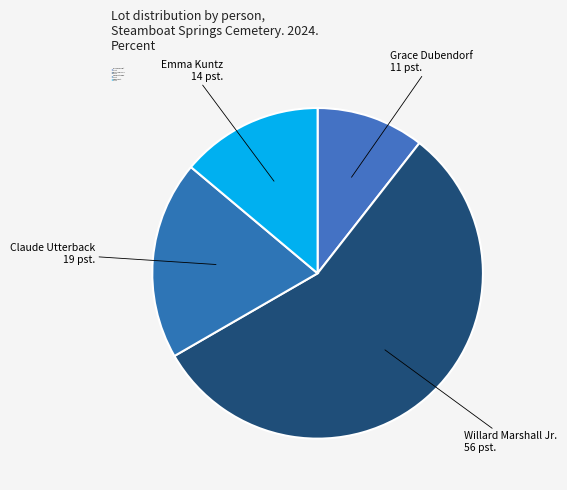

How many segments does this pie chart have?

4